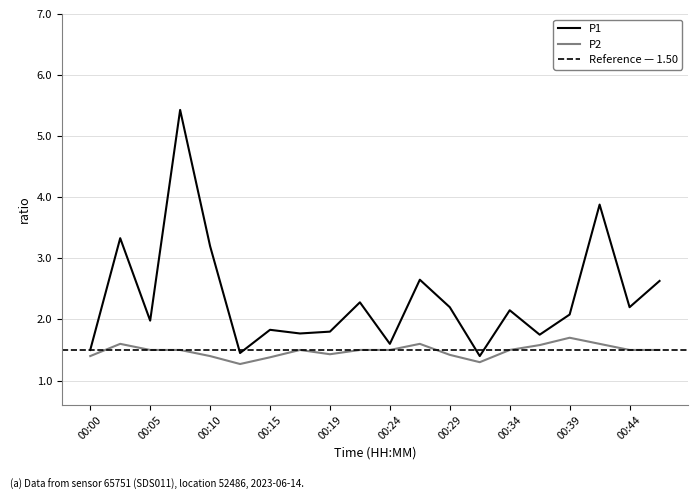

In P1, how many points are lower than both neighbors (excluding endpoints)?

7